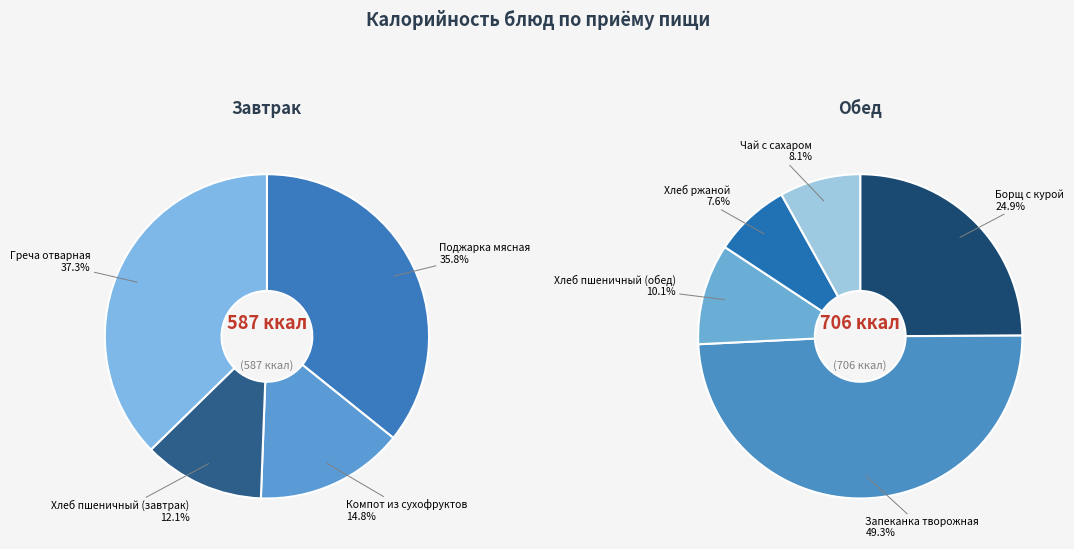

Combined, do Хлеб пшеничный (завтрак) and Поджарка мясная account for over 50%?

No